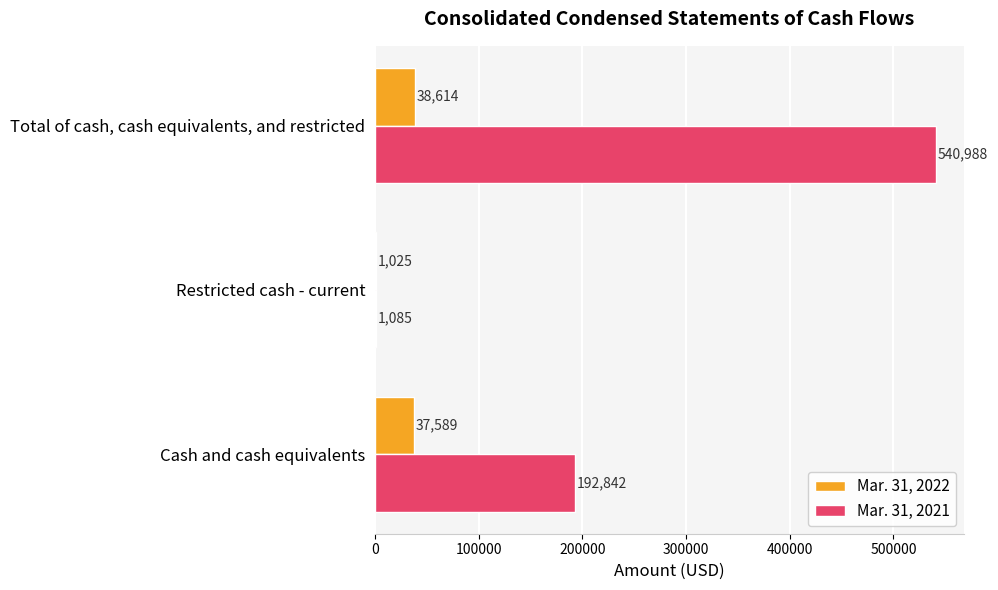

Count the number of data series in this chart.

2